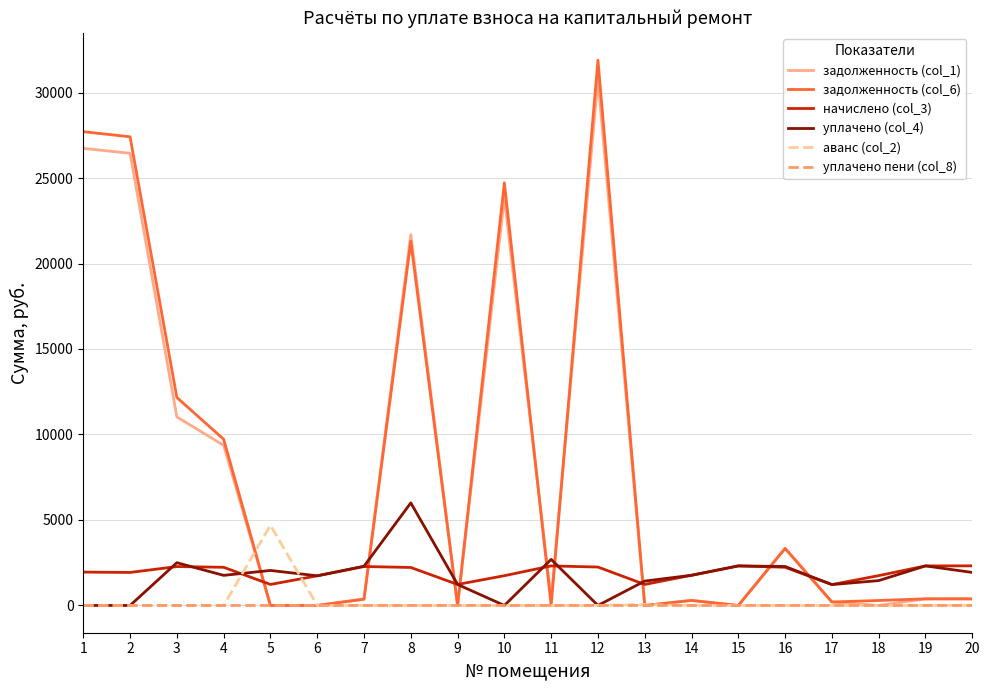

Which series has the largest range (max minus min)?

задолженность (col_6)